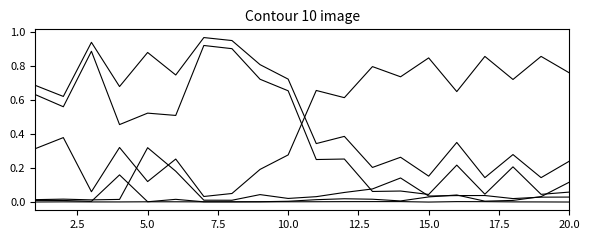

Is this an area chart (filled region under the line)?

No